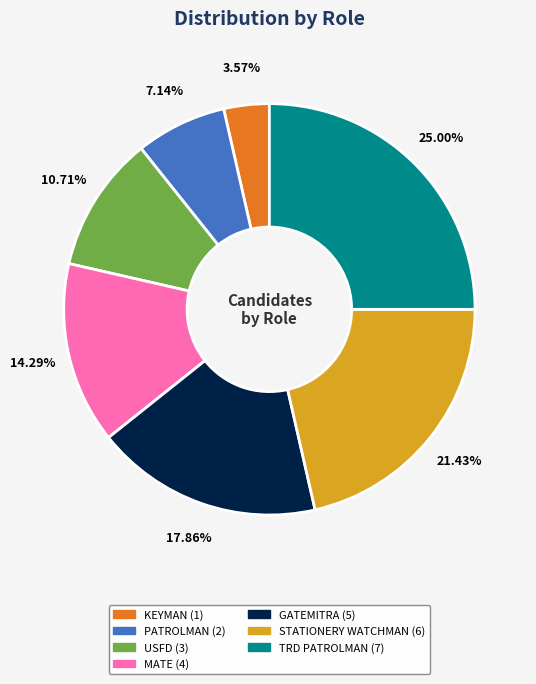

Combined, what portion of the pie is STATIONERY WATCHMAN and KEYMAN?

25.0%